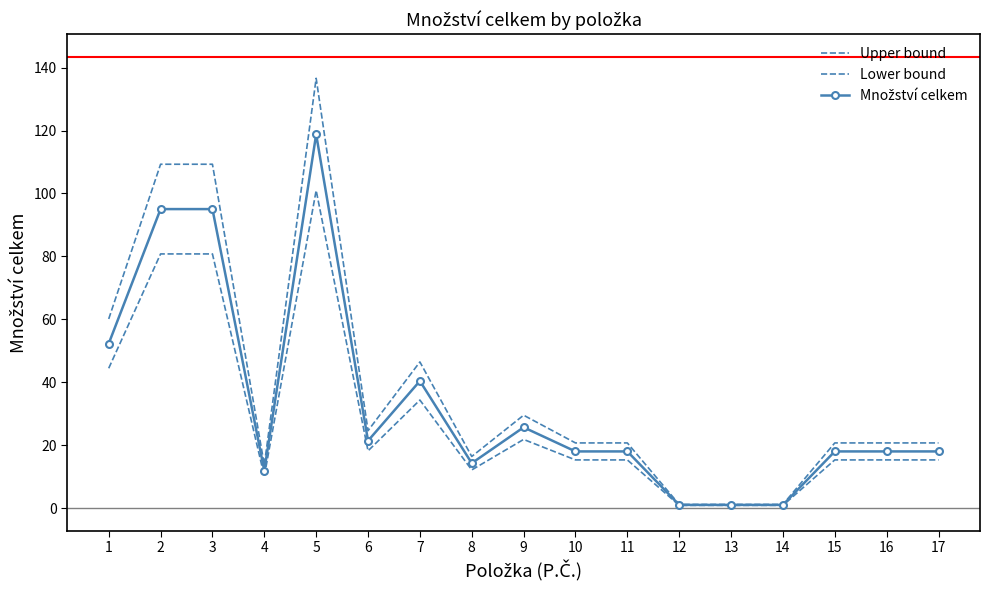

Is it true that Upper bound equals 47.1 at 5?

False